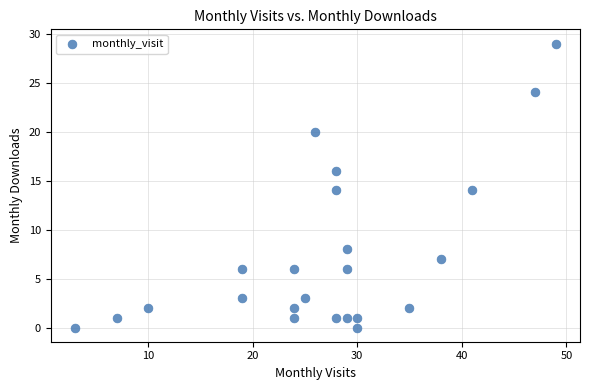

What is the range of Y values (max minus min)?

29